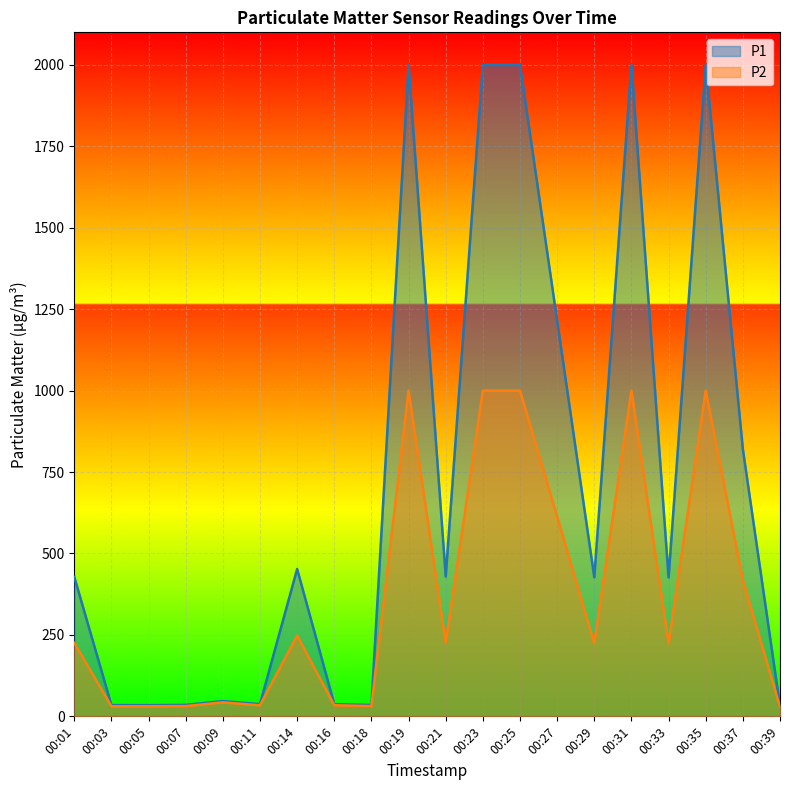

Reading left to right, transcribe all the data shown in this chart.

P1: 00:01=428.1	00:03=34.5	00:05=34.4	00:07=35.1	00:09=47.0	00:11=37.6	00:14=452.3	00:16=37.3	00:18=34.8	00:19=1999.9	00:21=429.5	00:23=1999.9	00:25=1999.9	00:27=1214.7	00:29=427.0	00:31=1999.9	00:33=426.4	00:35=1999.9	00:37=820.2	00:39=31.8
P2: 00:01=225.5	00:03=31.0	00:05=31.1	00:07=31.5	00:09=42.9	00:11=33.9	00:14=248.1	00:16=34.1	00:18=31.5	00:19=999.9	00:21=226.5	00:23=999.9	00:25=999.9	00:27=613.3	00:29=224.6	00:31=999.9	00:33=223.8	00:35=999.9	00:37=418.3	00:39=28.7